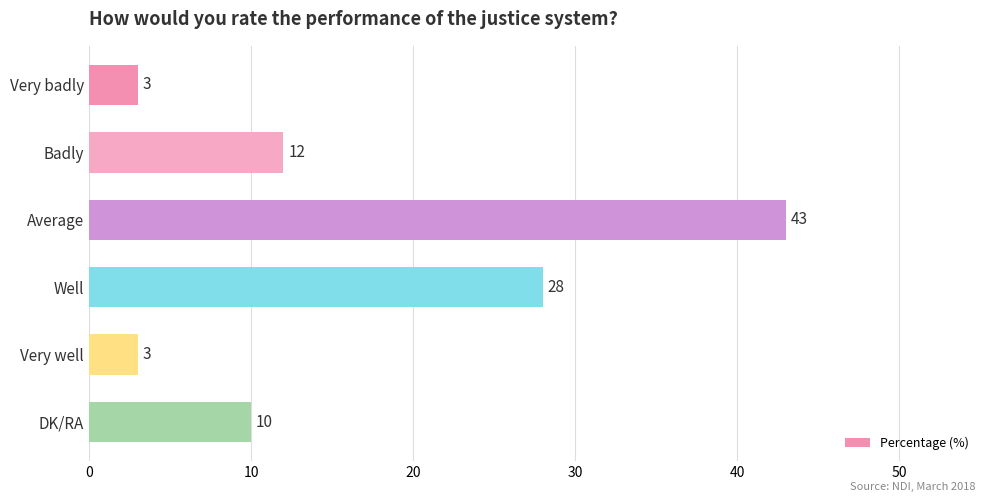

What is the difference between the maximum and minimum values?

40